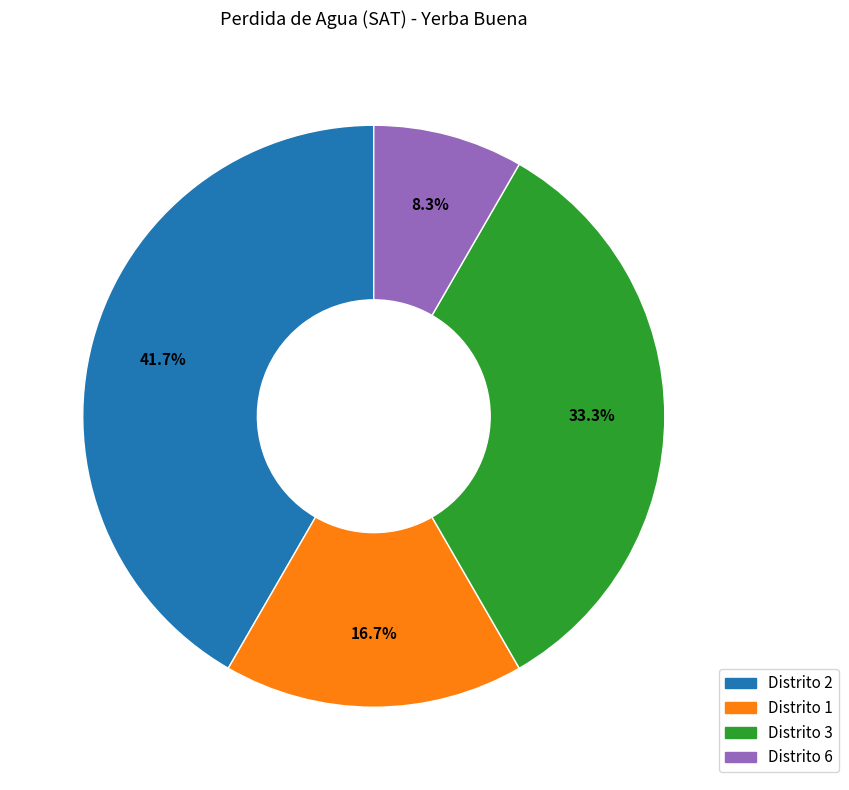

Count the number of slices in the pie.

4